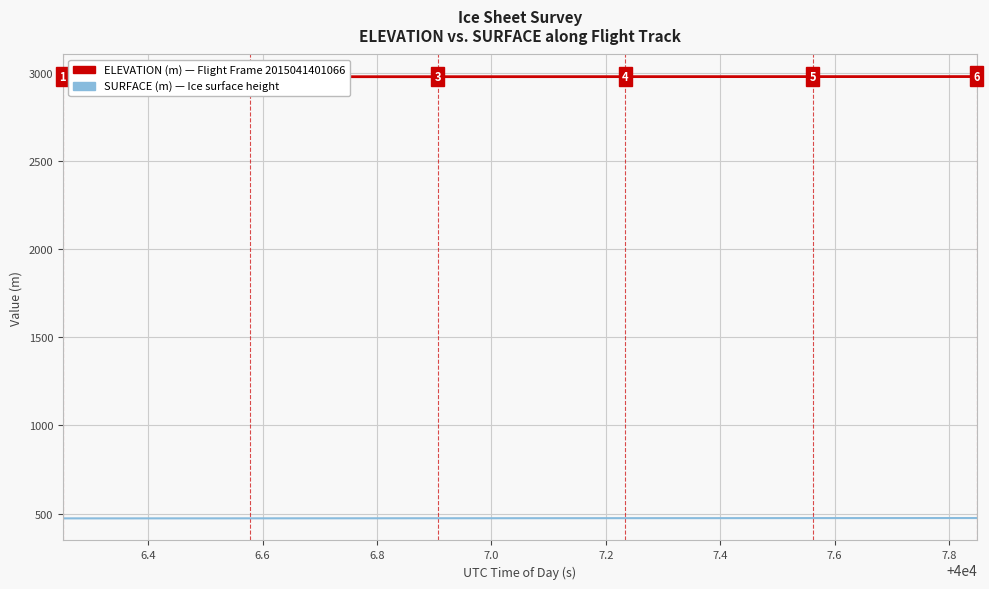

What is the maximum value shown in the chart?

2979.7